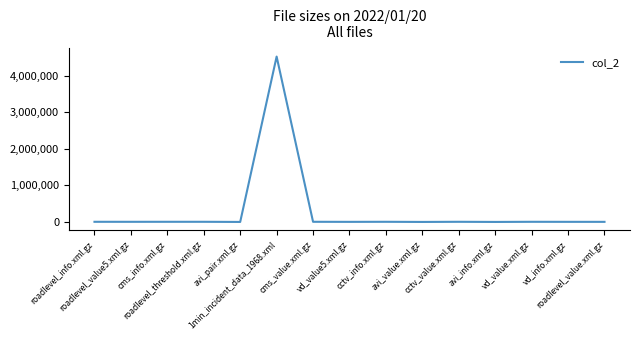

What is the maximum value shown in the chart?

4521359